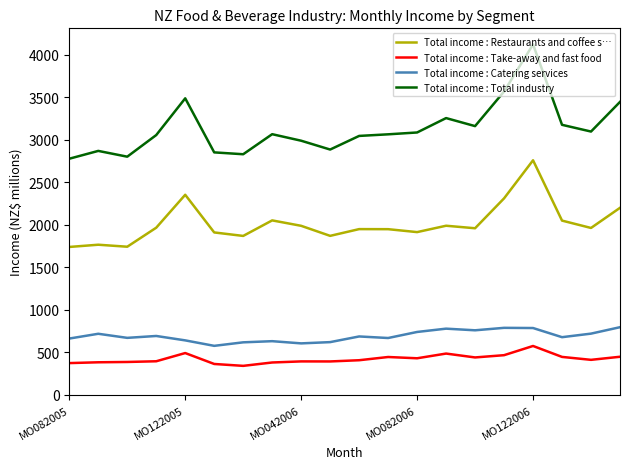

What is the minimum value for Total income : Total industry?

2777.3